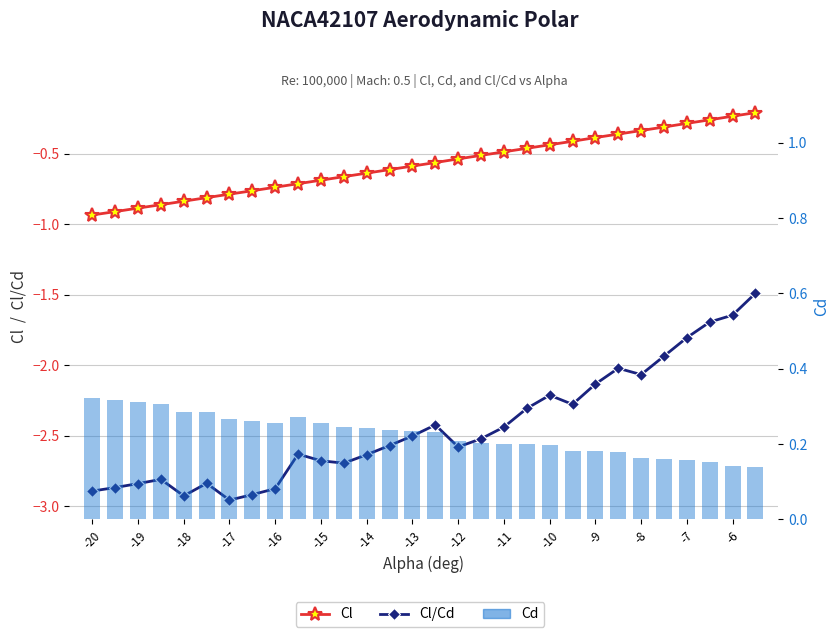

Reading left to right, transcribe all the data shown in this chart.

Cl: -0.9	-0.9	-0.9	-0.9	-0.8	-0.8	-0.8	-0.8	-0.7	-0.7	-0.7	-0.7	-0.6	-0.6	-0.6	-0.6	-0.5	-0.5	-0.5	-0.5	-0.4	-0.4	-0.4	-0.4	-0.3	-0.3	-0.3	-0.3	-0.2	-0.2
Cl/Cd: -2.9	-2.9	-2.8	-2.8	-2.9	-2.8	-3.0	-2.9	-2.9	-2.6	-2.7	-2.7	-2.6	-2.6	-2.5	-2.4	-2.6	-2.5	-2.4	-2.3	-2.2	-2.3	-2.1	-2.0	-2.1	-1.9	-1.8	-1.7	-1.6	-1.5
Cd: 0.3	0.3	0.3	0.3	0.3	0.3	0.3	0.3	0.3	0.3	0.3	0.2	0.2	0.2	0.2	0.2	0.2	0.2	0.2	0.2	0.2	0.2	0.2	0.2	0.2	0.2	0.2	0.2	0.1	0.1